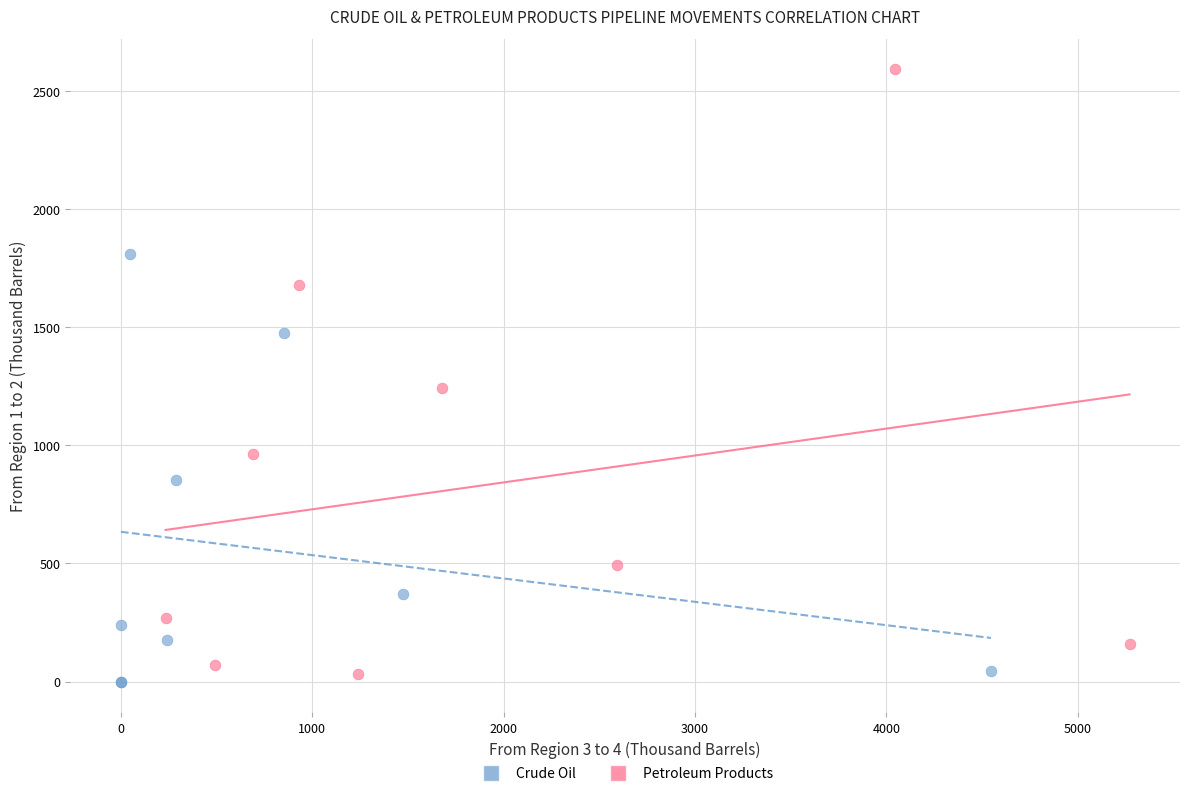

Which series has the largest Y range (max minus min)?

Petroleum Products